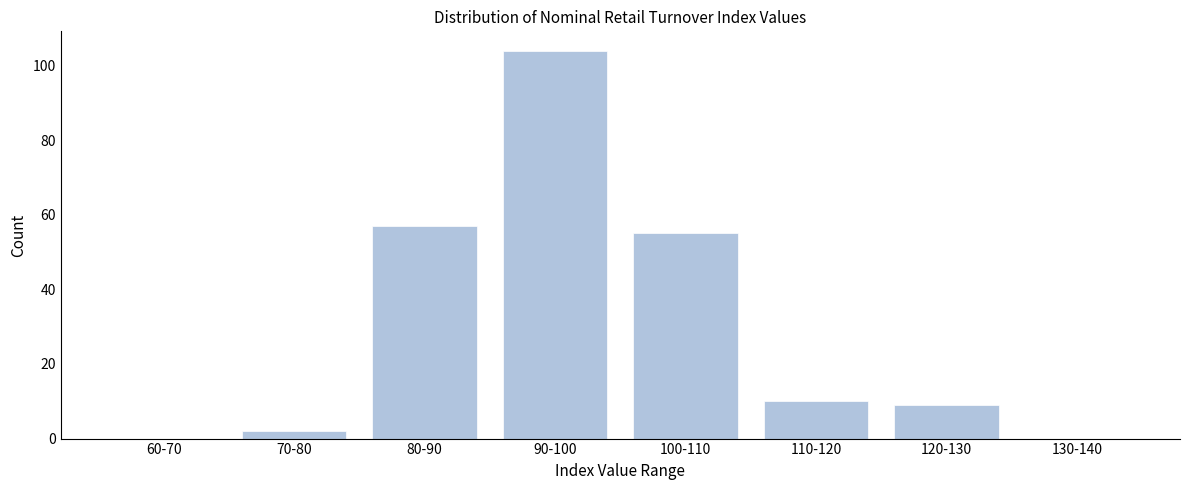

Reading left to right, list all the values displayed in this chart.

60-70=0	70-80=2	80-90=57	90-100=104	100-110=55	110-120=10	120-130=9	130-140=0